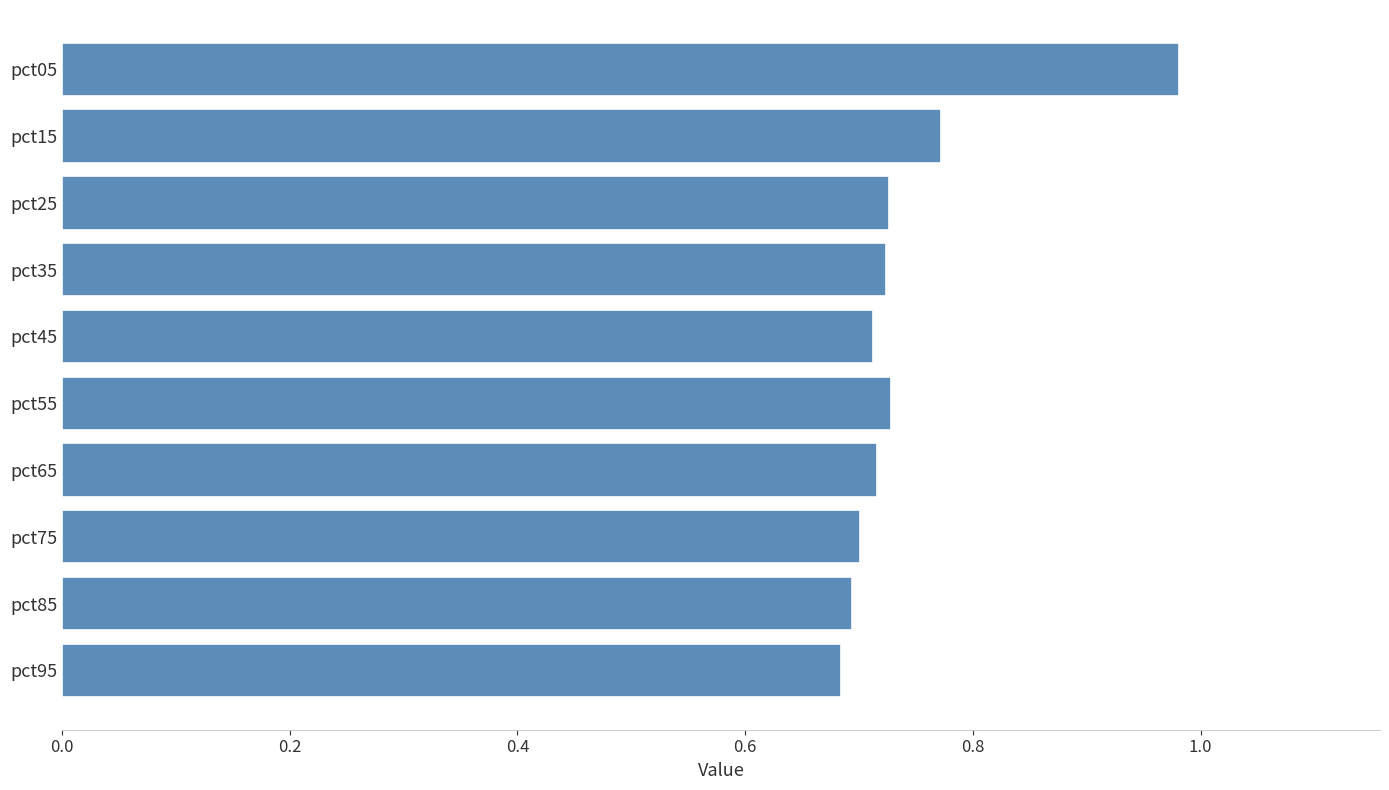

What is the sum of all values?

7.4